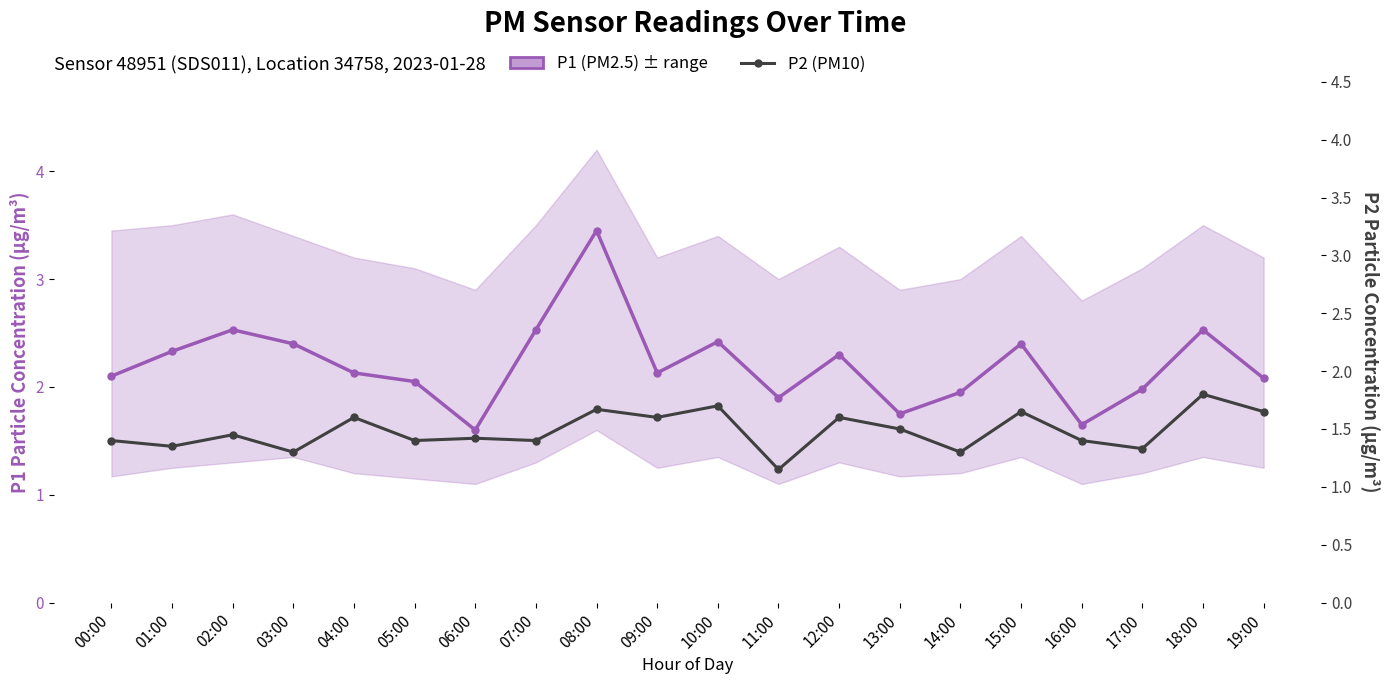

What is the value of the P2 (PM10) point at the 9th from the left?

1.7